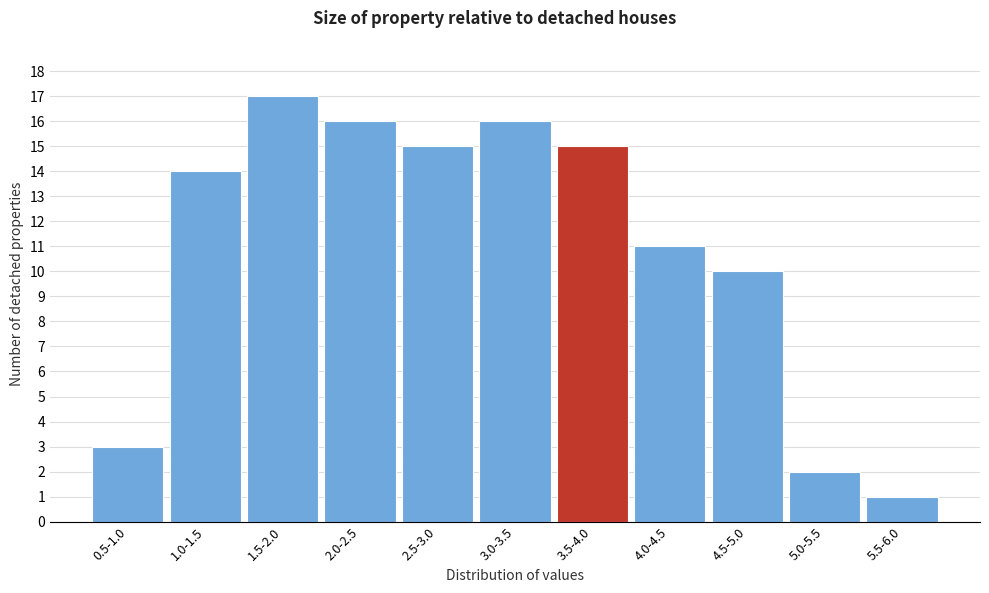

Reading left to right, extract all data points from this chart.

3	14	17	16	15	16	15	11	10	2	1